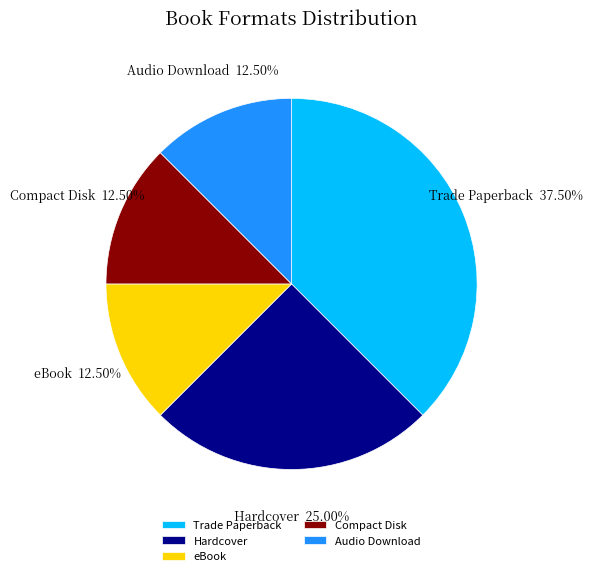

Count the number of slices in the pie.

5